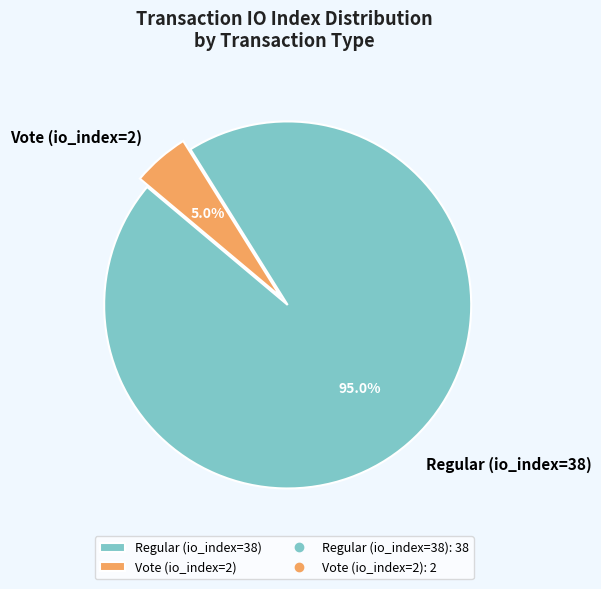

Is the sum of Vote (io_index=2) and Regular (io_index=38) greater than half?

Yes